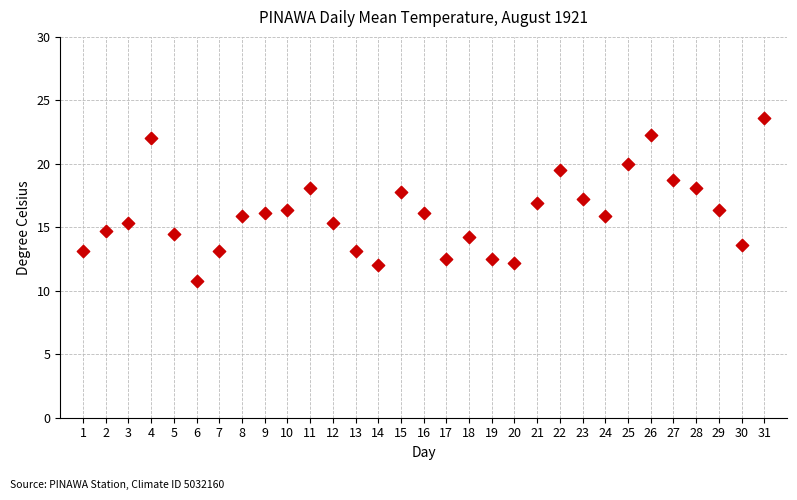

What is the range of X values (max minus min)?

30.0